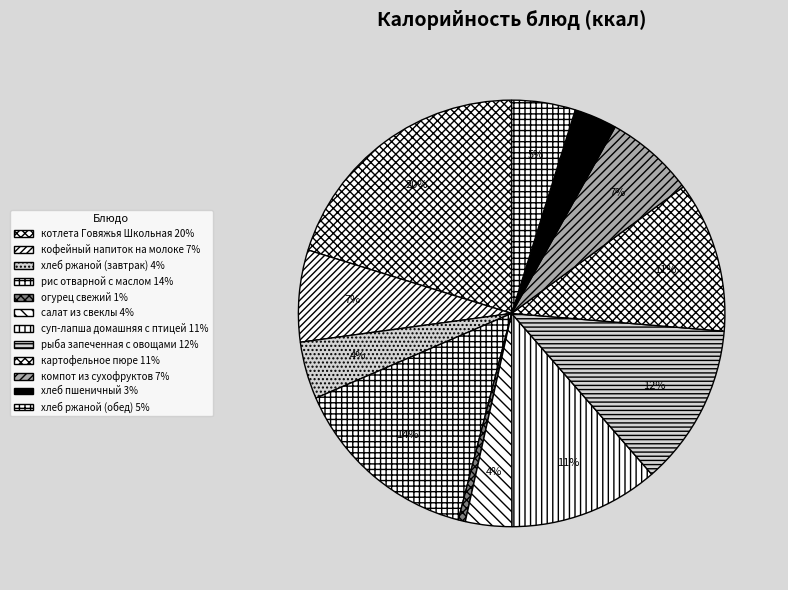

To the nearest percent, what is the combined percentage of котлета Говяжья Школьная and компот из сухофруктов?

27%